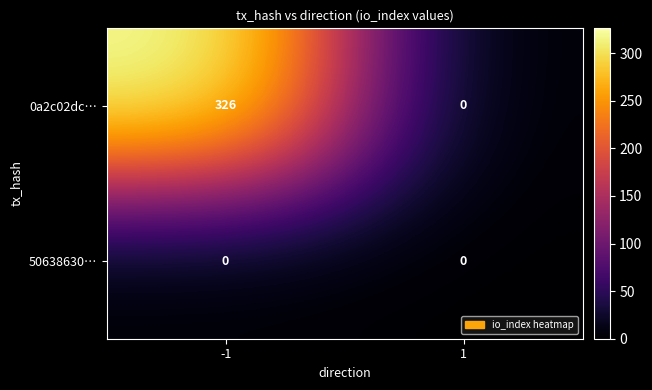

Reading left to right, extract all data points from this chart.

0a2c02dc…: -1=326	1=0
50638630…: -1=0	1=0